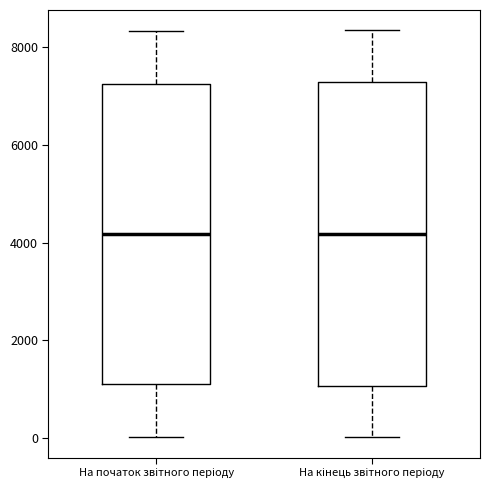

Reading left to right, read every box against the y-axis: the position of its median line, the range the box covers, and the ends of its whiskers. The values are not printed on the chart, so give them approximately, as read against the axis.

На початок звітного періоду: median 4200, box 1000 to 7200, whiskers 0 to 8400
На кінець звітного періоду: median 4200, box 1000 to 7200, whiskers 0 to 8400